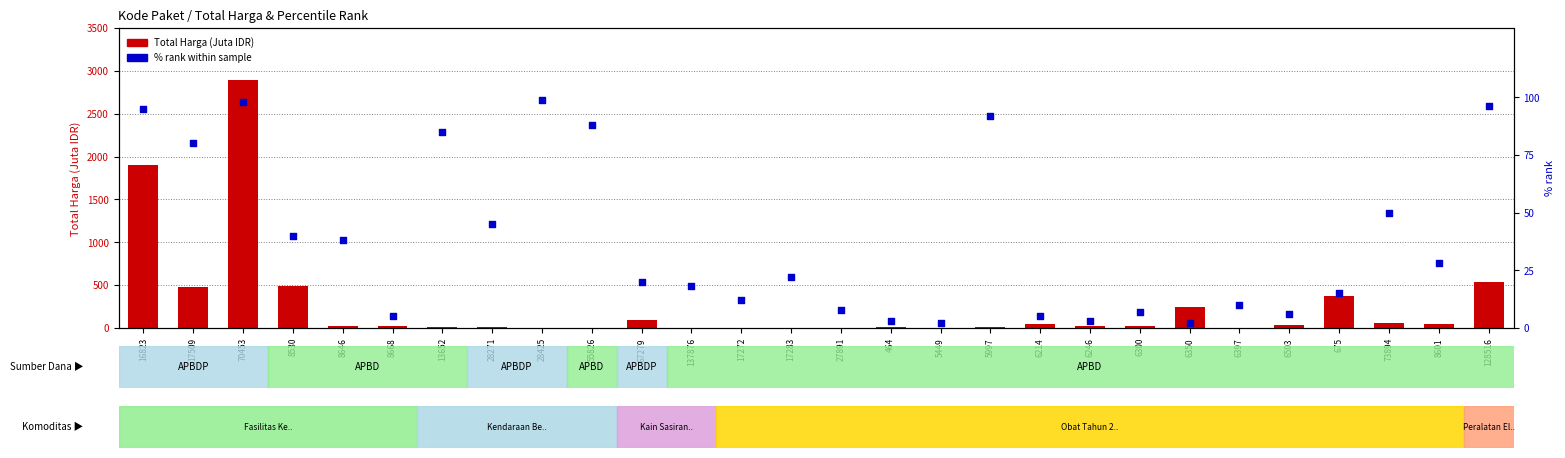

At which category is the sum across all series the highest?

70453